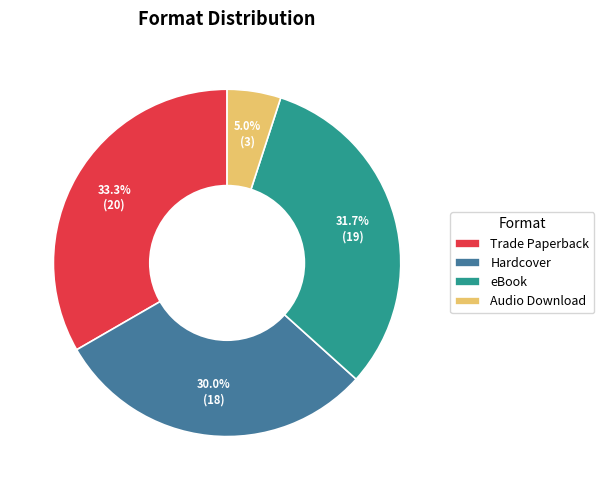

The Audio Download slice represents 1% of the pie. True or false?

False